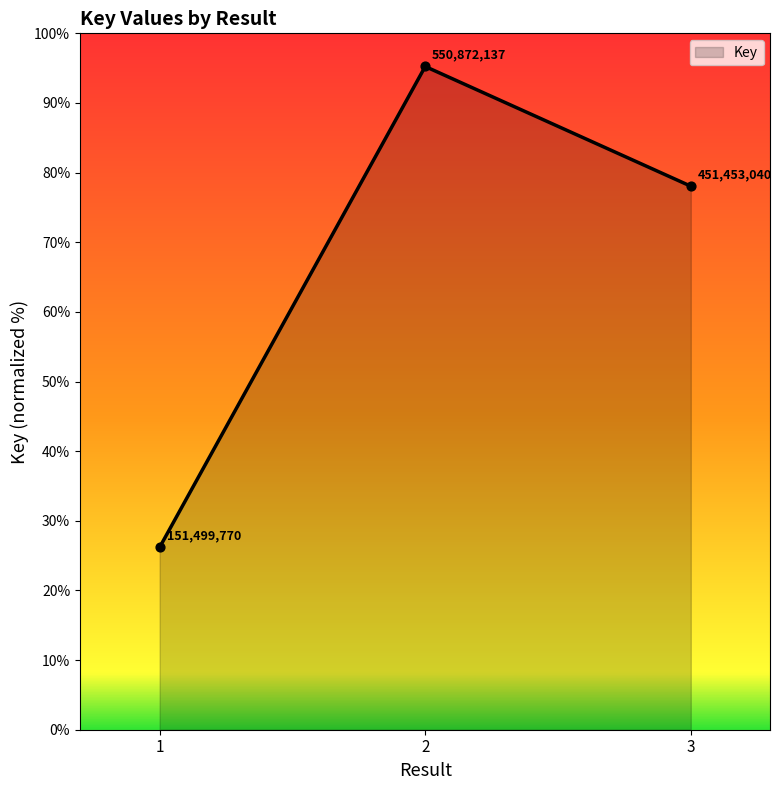

What is the change in value from 2 to 3?

-17.2